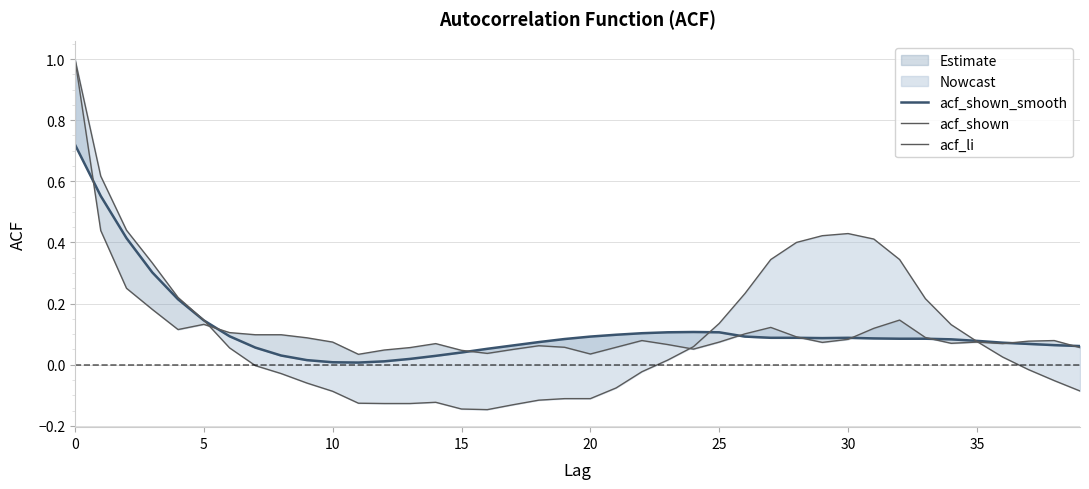

What is the sum of the acf_li values at 27 and 17?

0.2